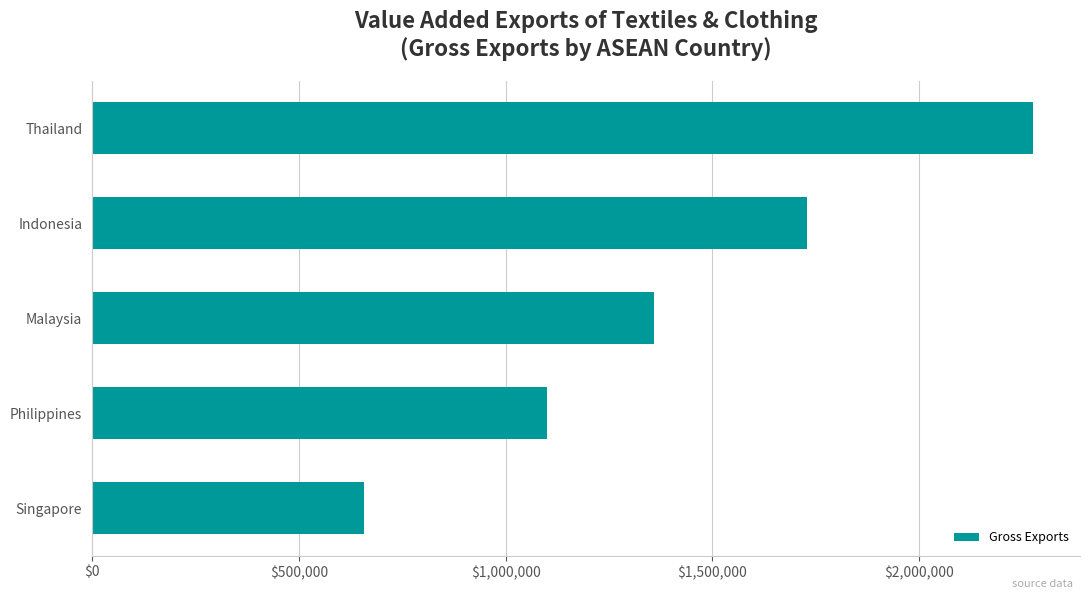

Reading bottom to top, what are all the values shown in this chart?

658098.7	1100372.0	1359271.3	1729659.3	2275096.0